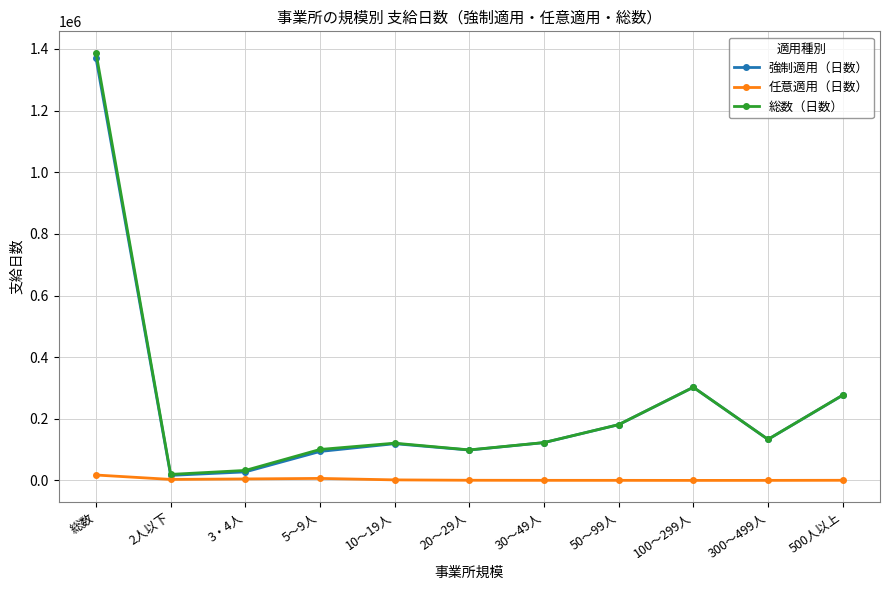

What is the sum of the 強制適用（日数） values at 5～9人 and 100～299人?

396117